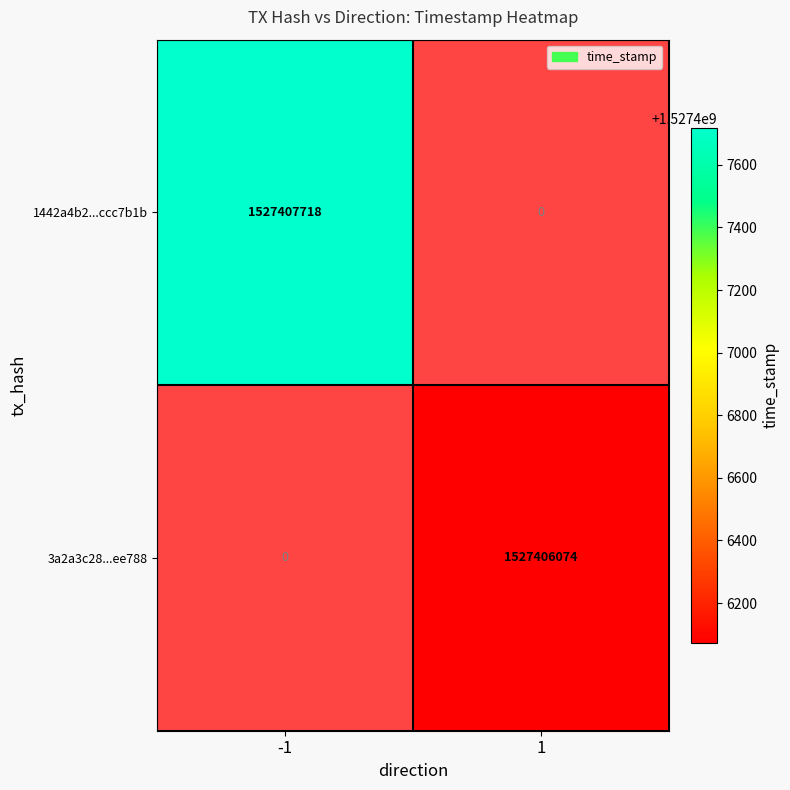

Read the 1442a4b2...ccc7b1b value at -1, to the nearest 100.

1527407700